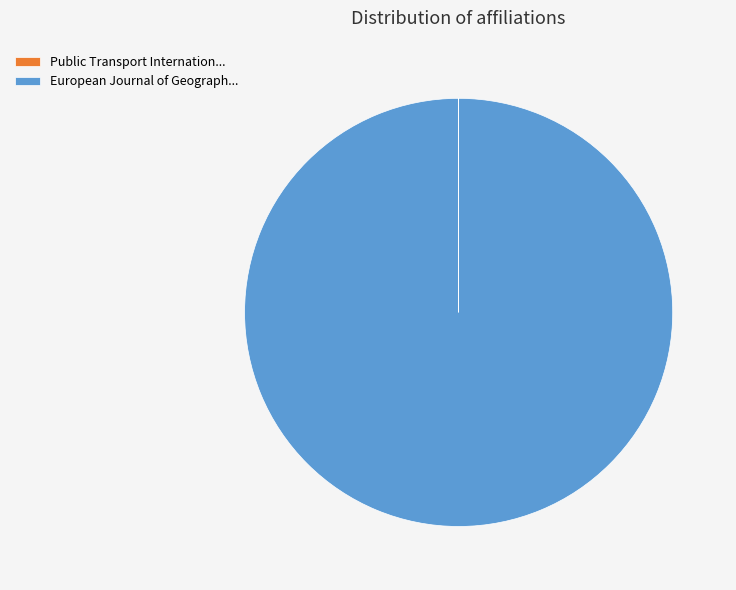

Which category accounts for the majority?

European Journal of Geograph...